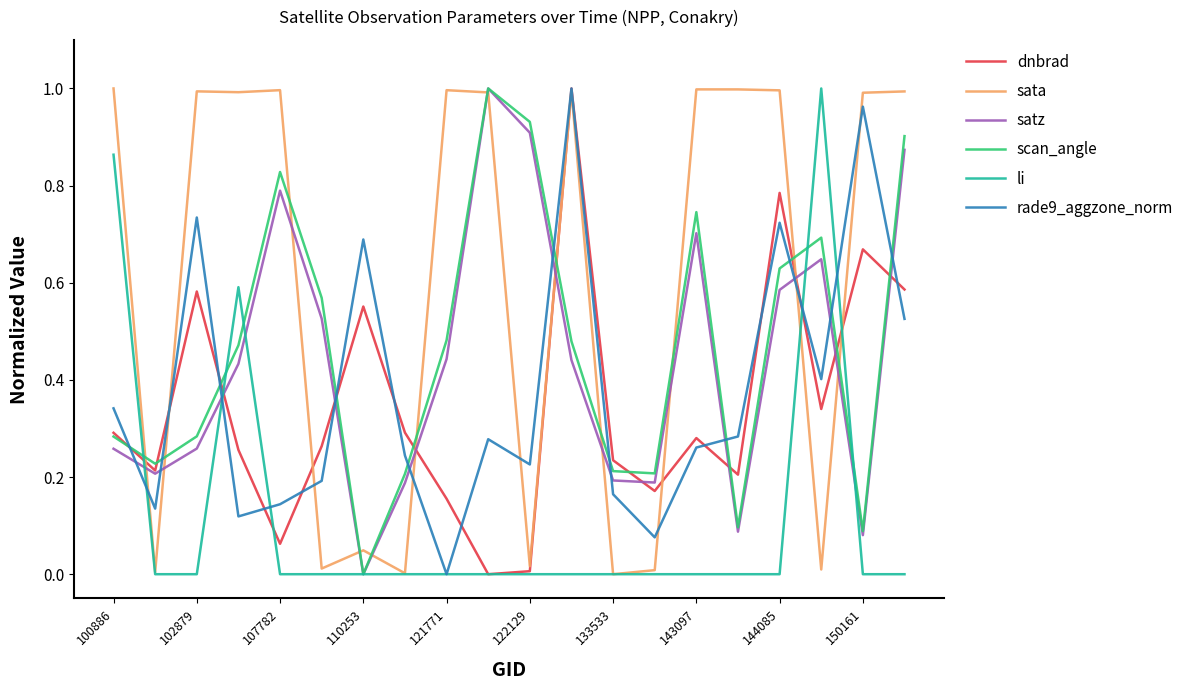

Which series has the largest total across all categories?

sata